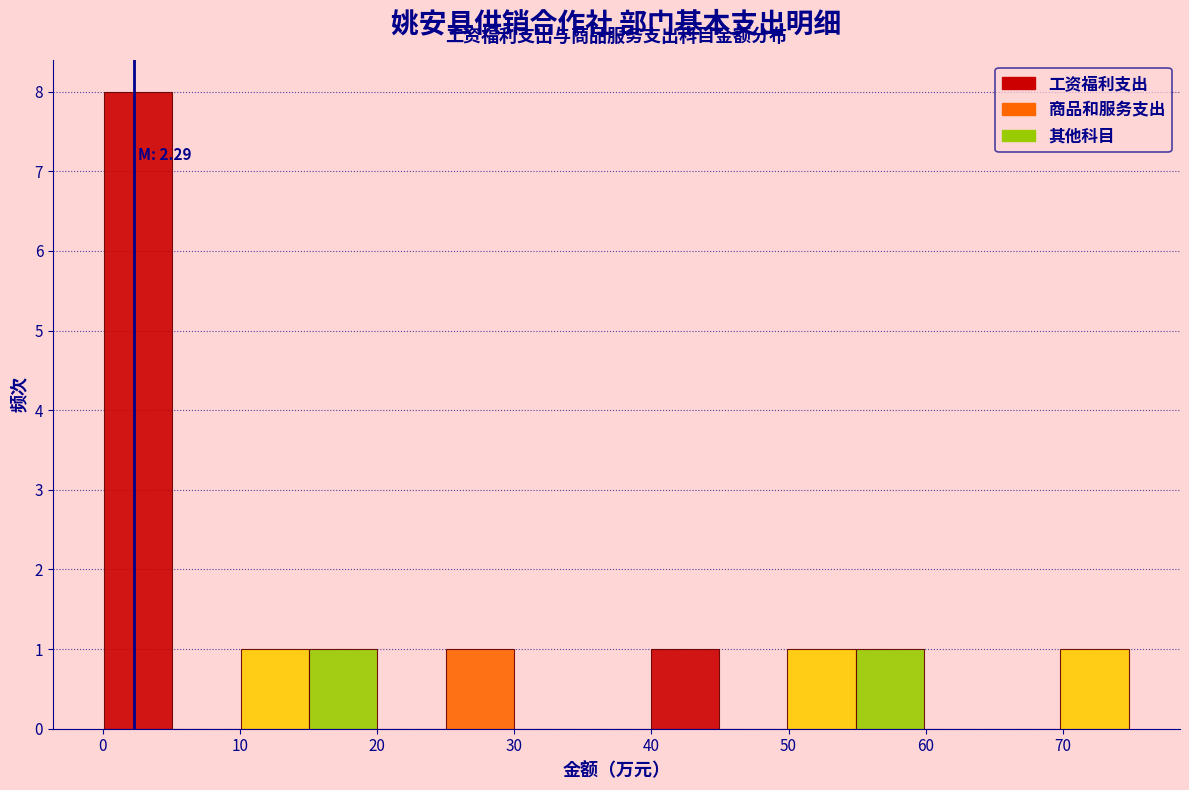

Over which range of the x-axis is the bar tallest?

0 to 5